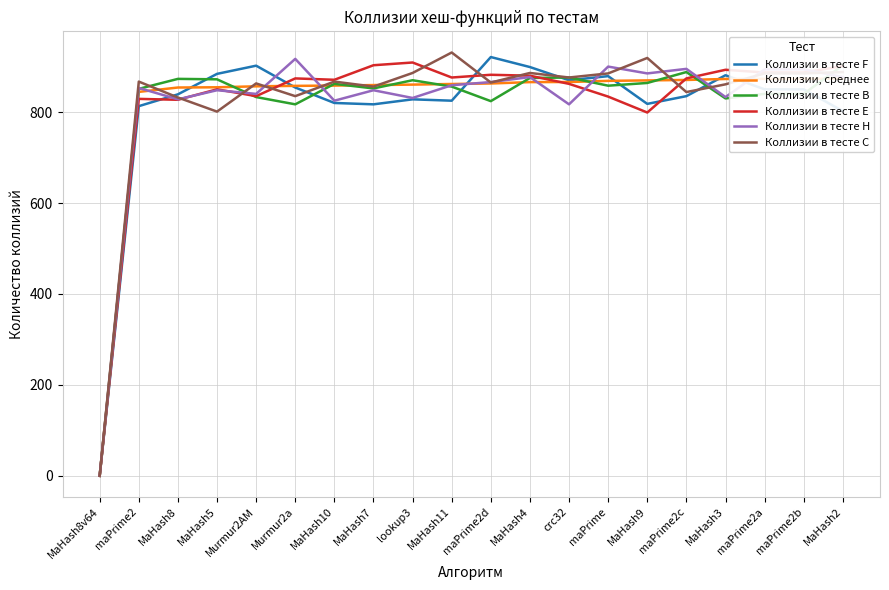

What is the total value across all series at MaHash5?

5109.5